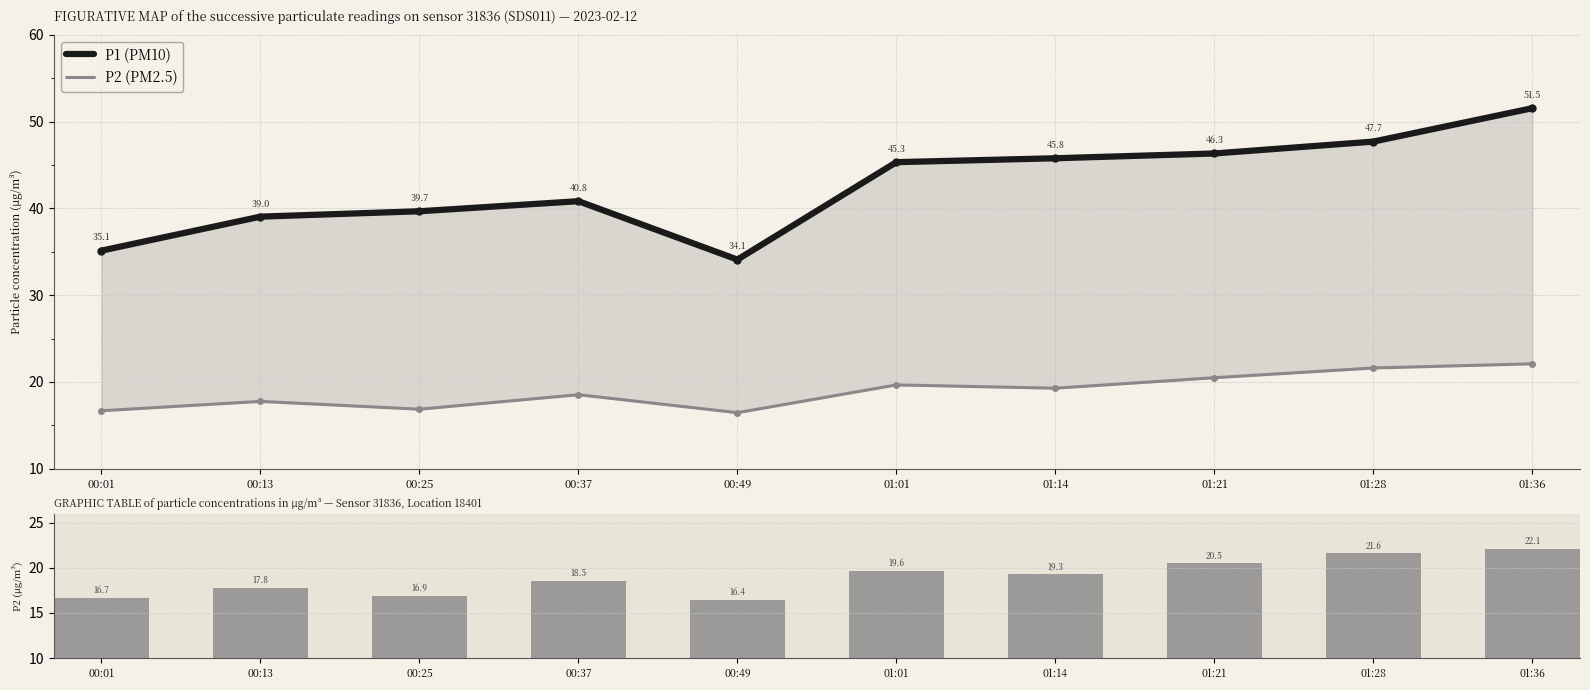

Rank the series by their average value, from highest to lowest.

P1 (PM10), P2 (PM2.5)